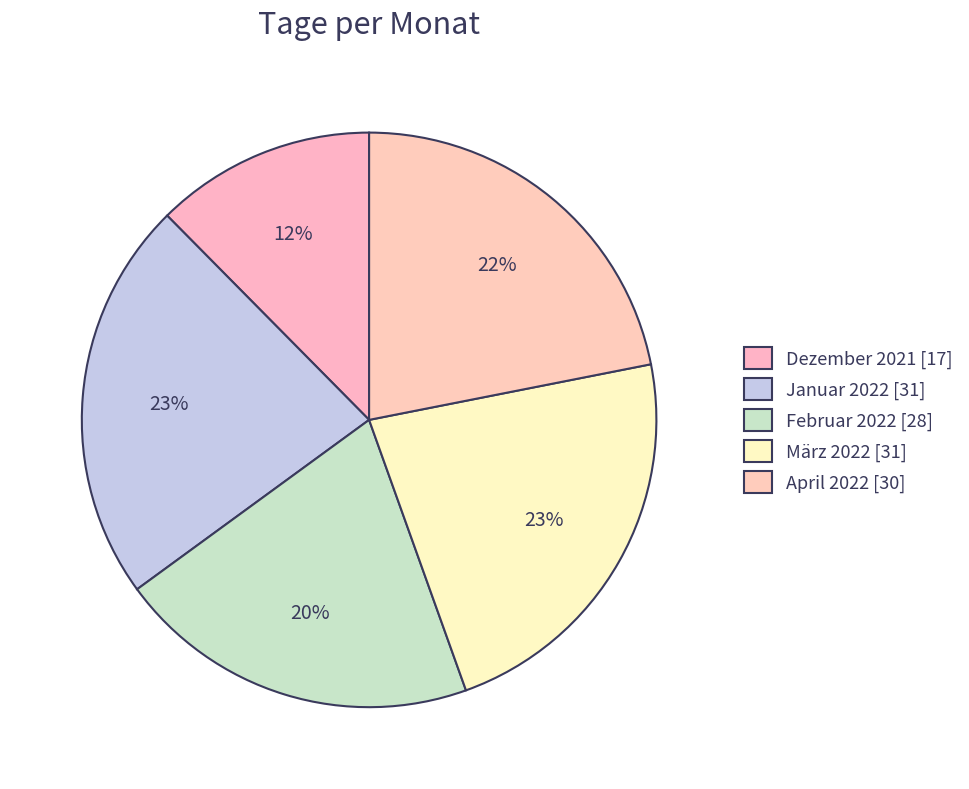

How many slices are in this pie chart?

5